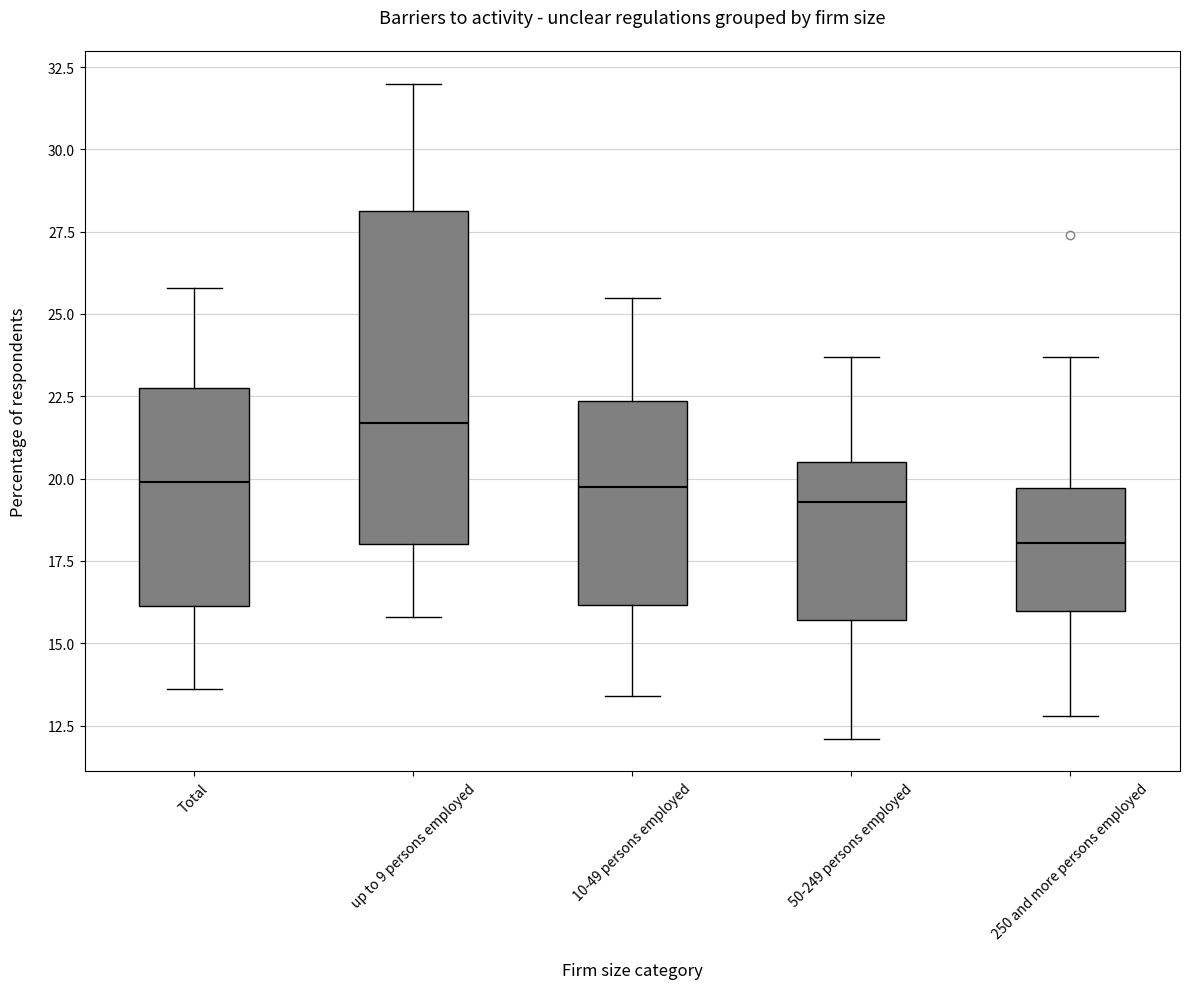

Reading left to right, transcribe this box plot: for each box, give where its median line is, the range the box spans, and where its two whiskers end, as read against the y-axis. The values are not printed on the chart, so give them approximately, as read against the axis.

Total: median 20.0, box 16.0 to 23.0, whiskers 13.5 to 26.0
up to 9 persons employed: median 21.5, box 18.0 to 28.0, whiskers 16.0 to 32.0
10-49 persons employed: median 20.0, box 16.0 to 22.5, whiskers 13.5 to 25.5
50-249 persons employed: median 19.5, box 15.5 to 20.5, whiskers 12.0 to 23.5
250 and more persons employed: median 18.0, box 16.0 to 19.5, whiskers 13.0 to 23.5